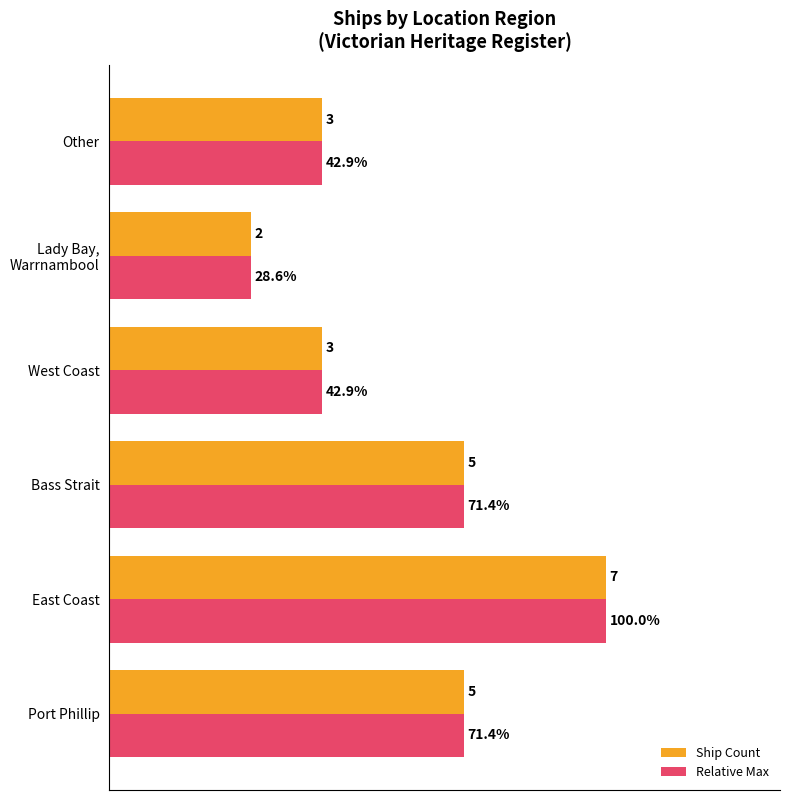

At which category is the sum across all series the highest?

East Coast